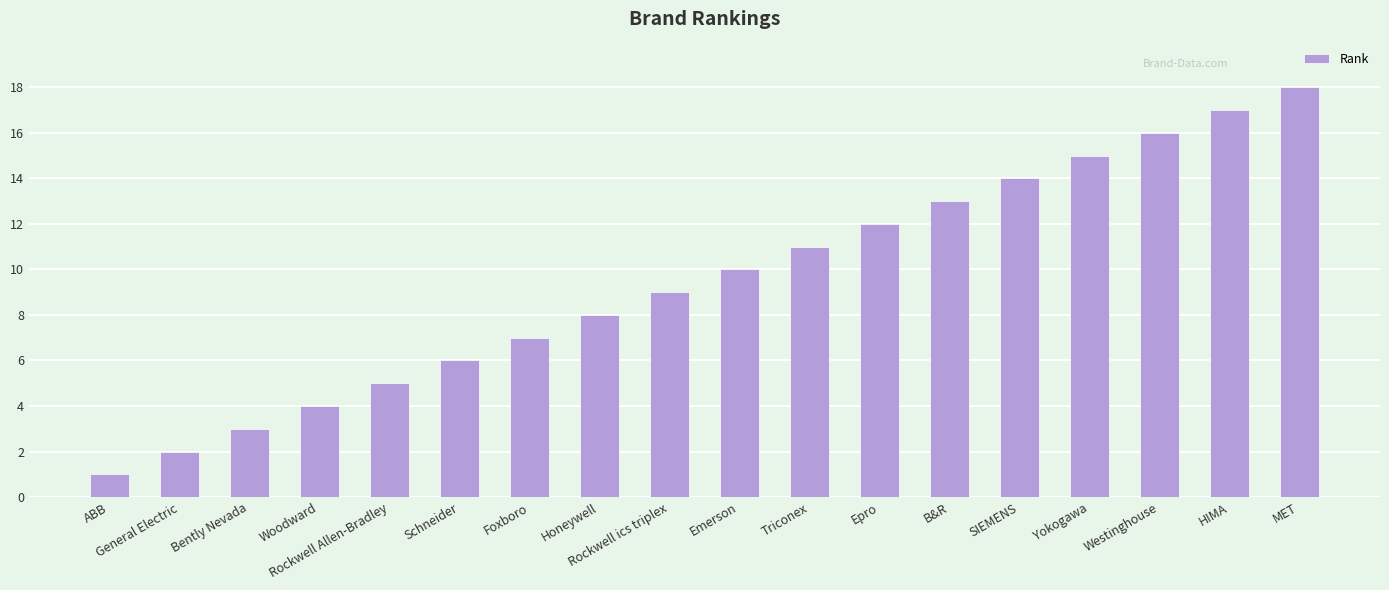

Reading right to left, list all the values displayed in this chart.

MET=18	HIMA=17	Westinghouse=16	Yokogawa=15	SIEMENS=14	B&R=13	Epro=12	Triconex=11	Emerson=10	Rockwell ics triplex=9	Honeywell=8	Foxboro=7	Schneider=6	Rockwell Allen-Bradley=5	Woodward=4	Bently Nevada=3	General Electric=2	ABB=1